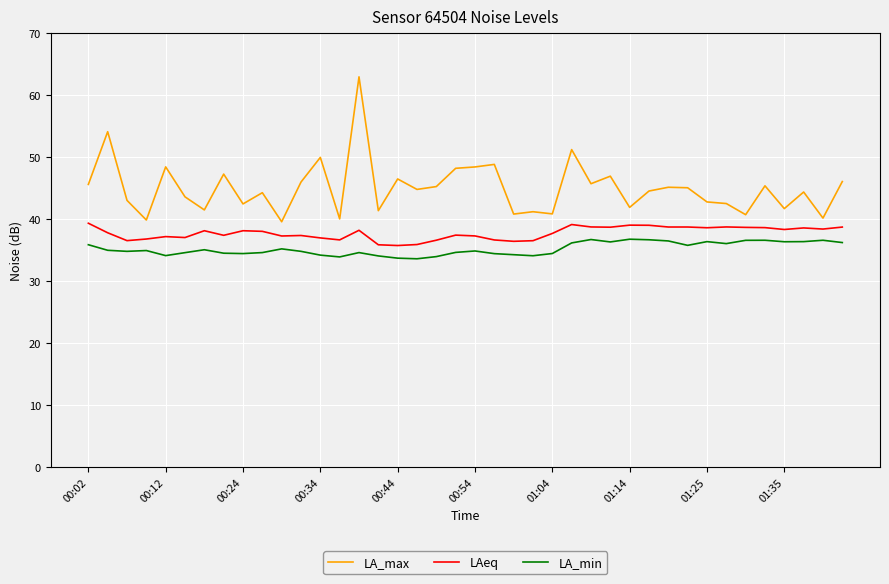

What is the maximum value for LA_max?

63.0